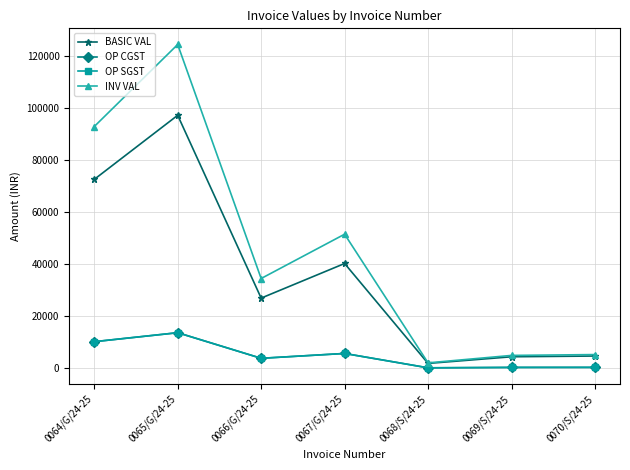

Which has a higher value, 0066/G/24-25 or 0069/S/24-25?

0066/G/24-25